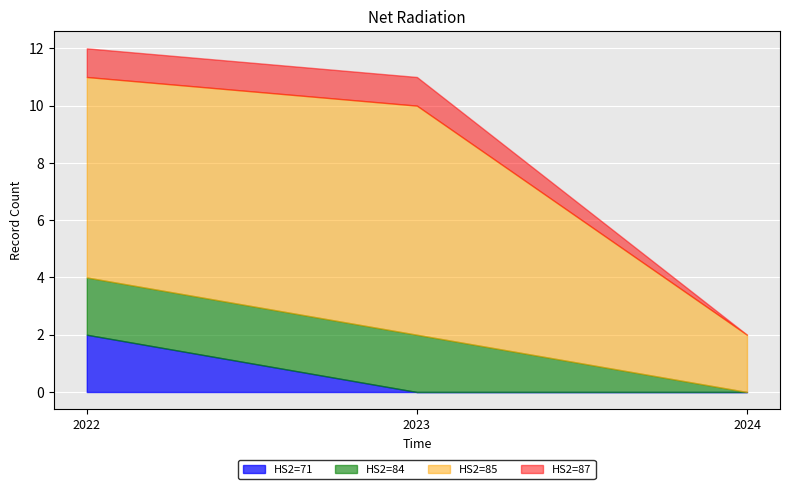

Reading right to left, what are the values for HS2=71?

2024=0	2023=0	2022=2